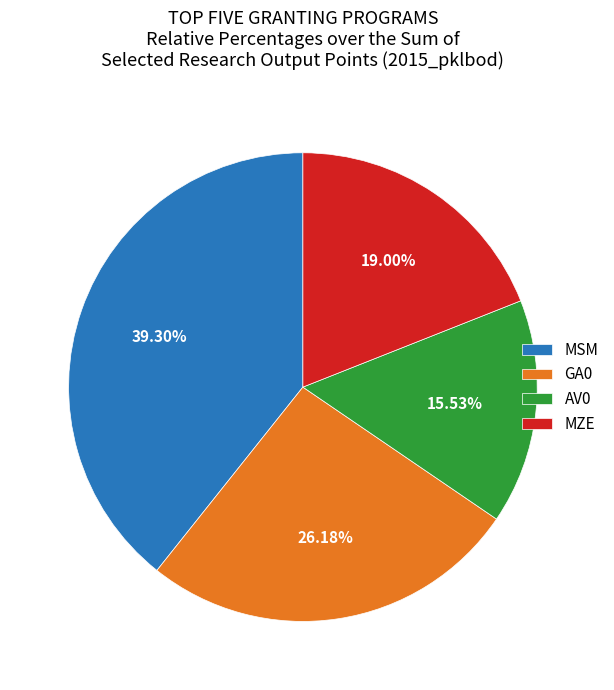

Which category has the biggest portion of the pie?

MSM